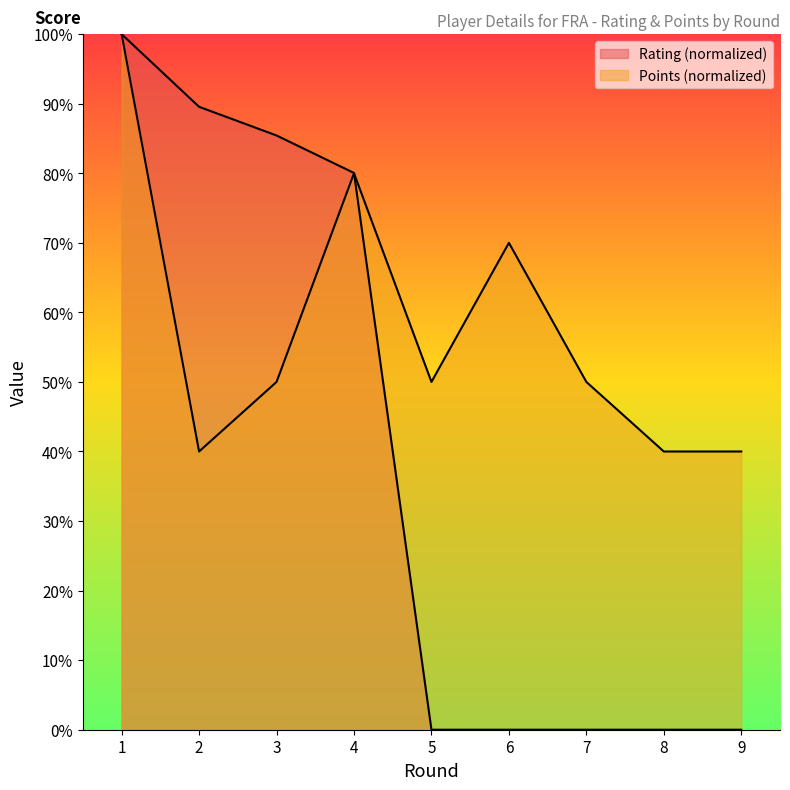

Between 7 and 8, which series saw the biggest shift?

Points